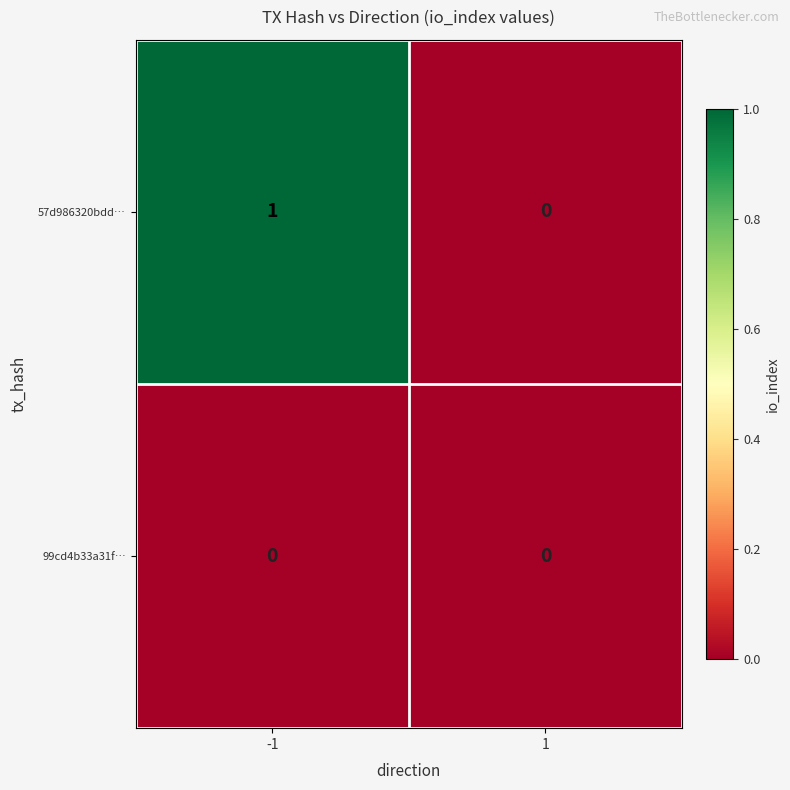

At which category is the sum across all series the highest?

-1